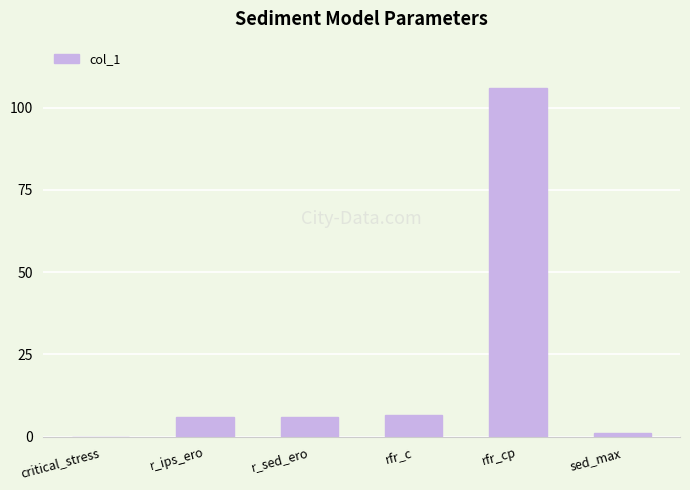

What is the sum of all values?

125.6